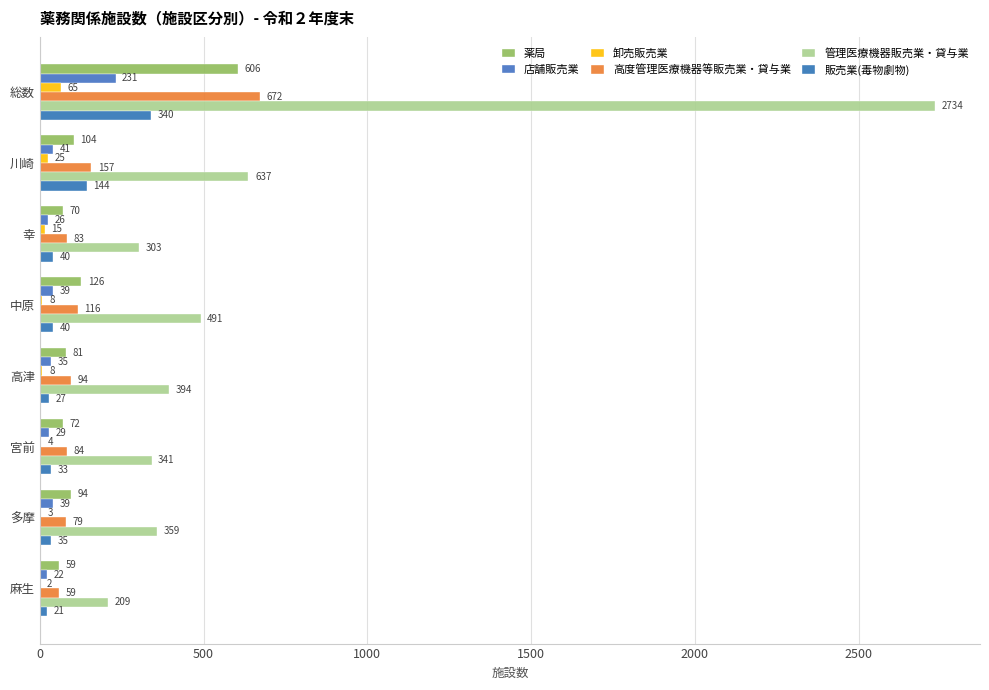

How many data points does each series have?

8